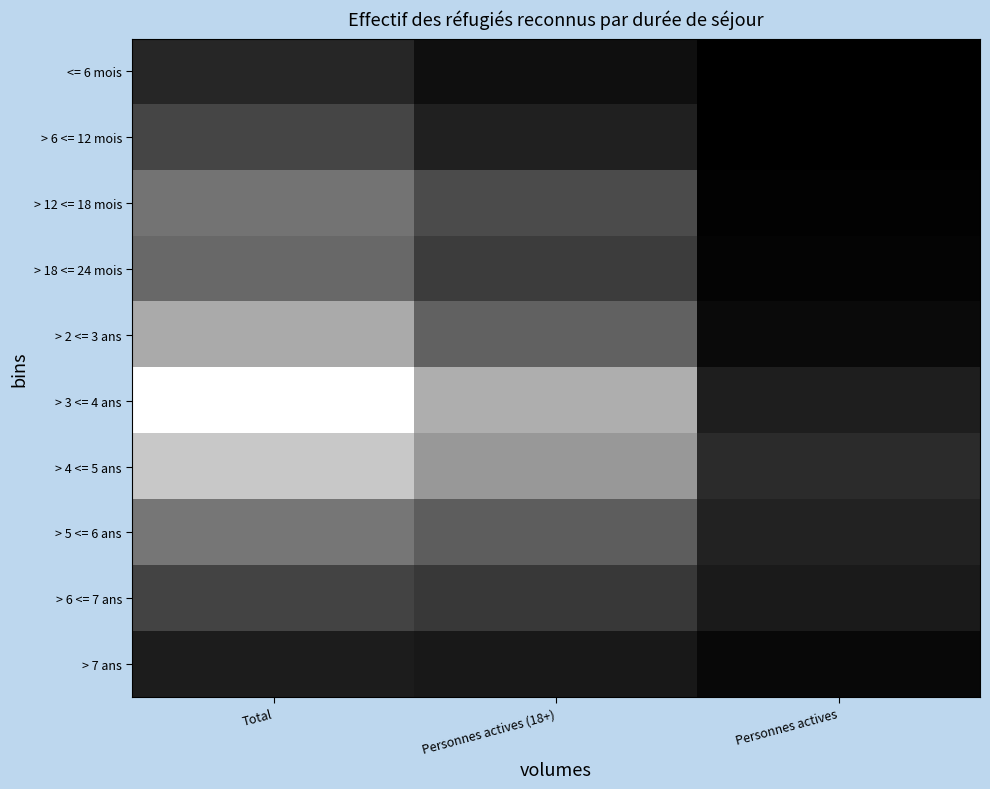

What is the maximum value shown in the chart?

1.0